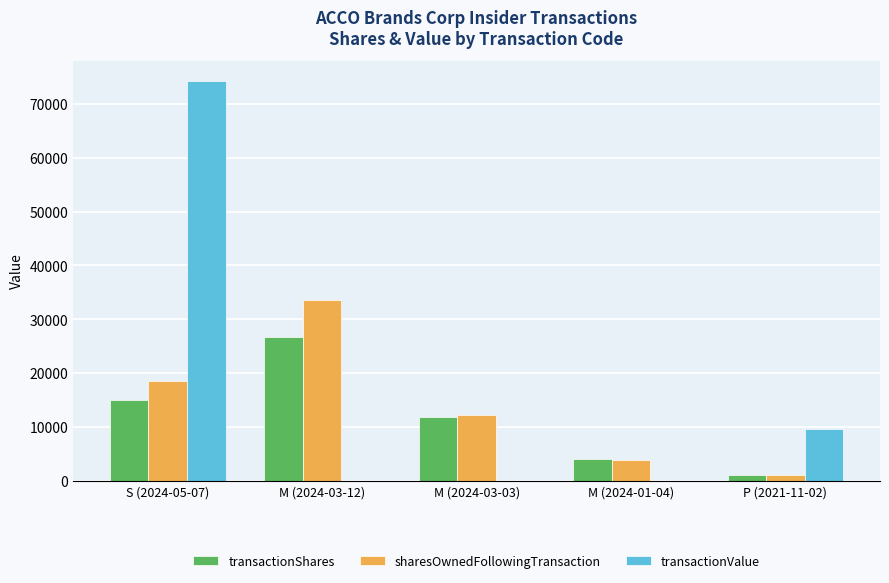

True or false: sharesOwnedFollowingTransaction has a value of 18621 at S (2024-05-07).

True